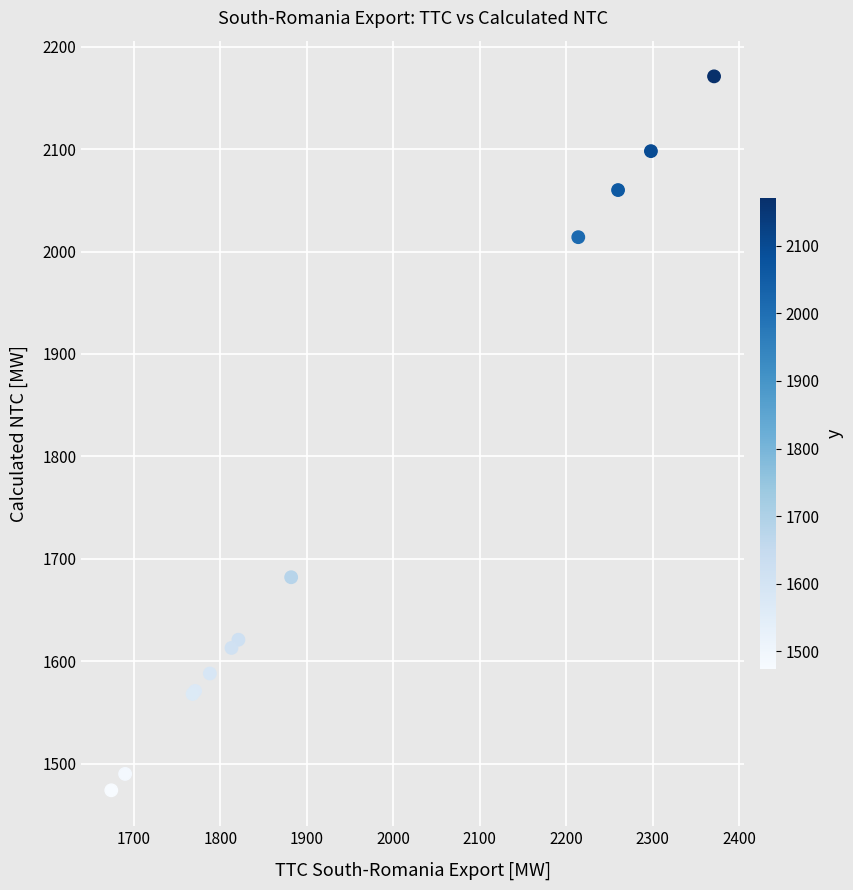

What Y value in the scatter plot is closest to 1822?

1682